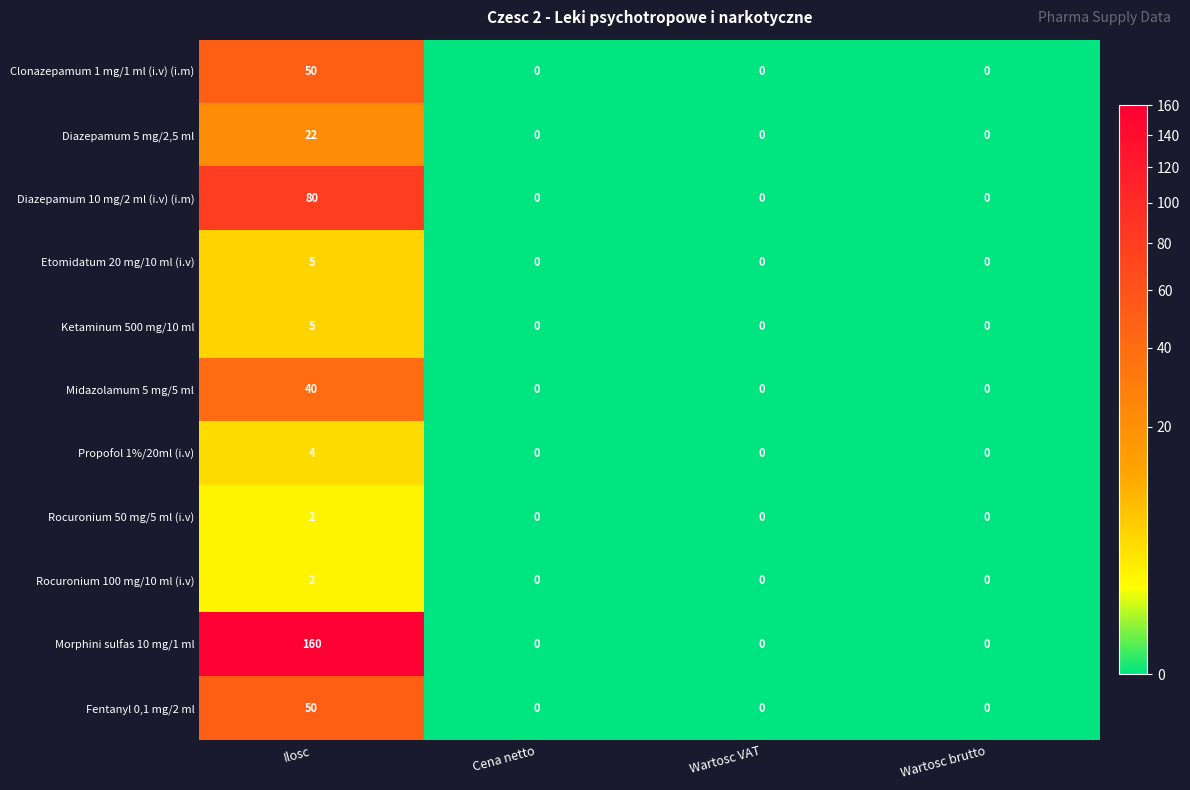

What is the difference between the highest and lowest values at Ilosc?

158